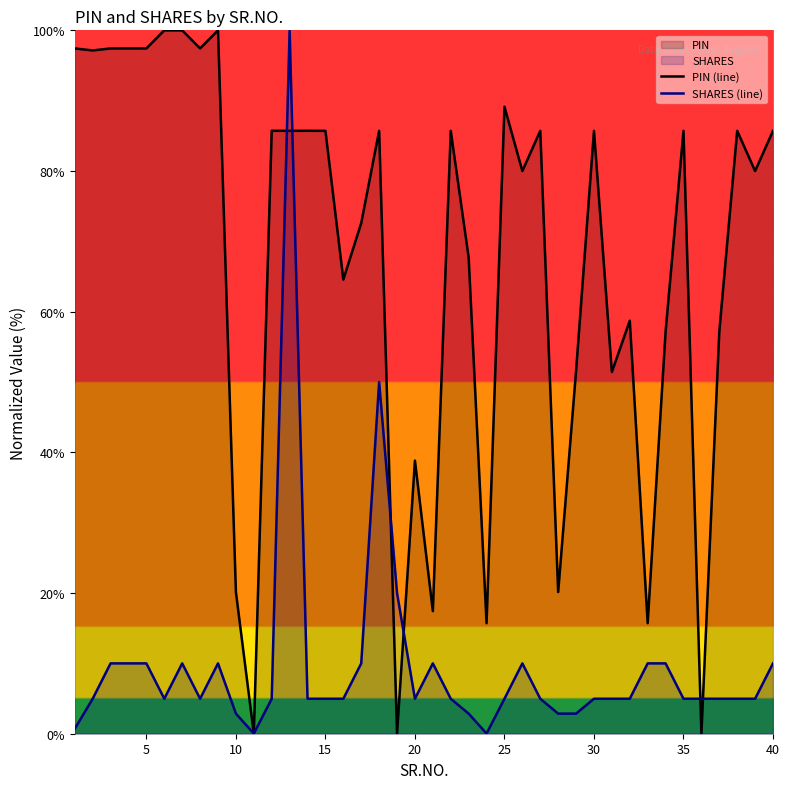

What is the spread (max minus min) of values at 15?

80.7